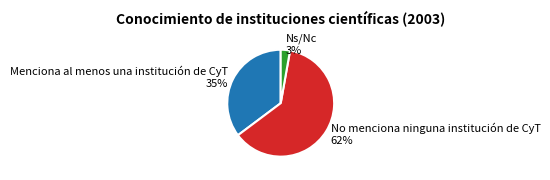

To the nearest percent, what percentage of the pie is Ns/Nc?

3%